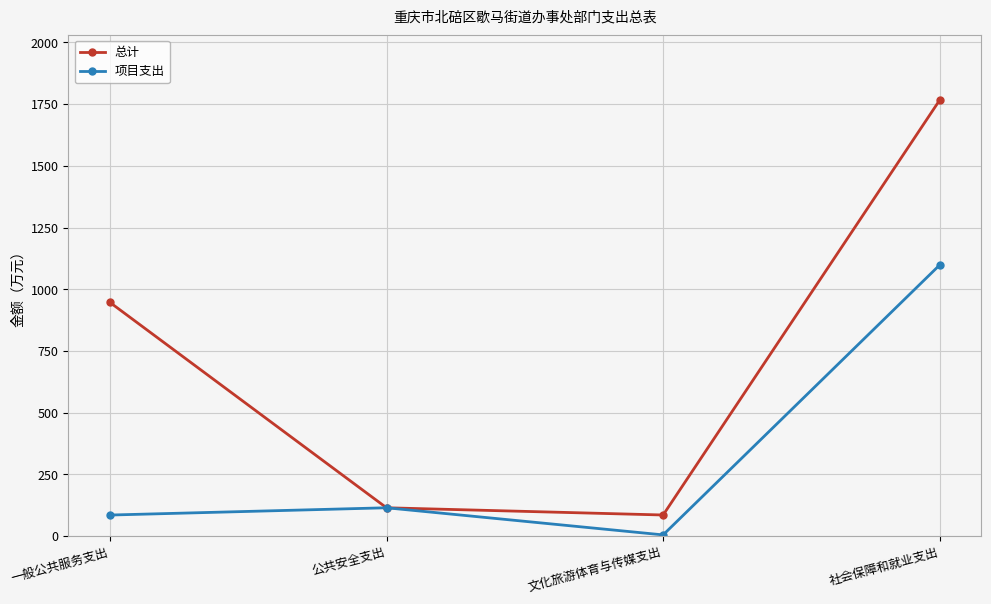

Where is 总计 nearest to the value 926?

一般公共服务支出